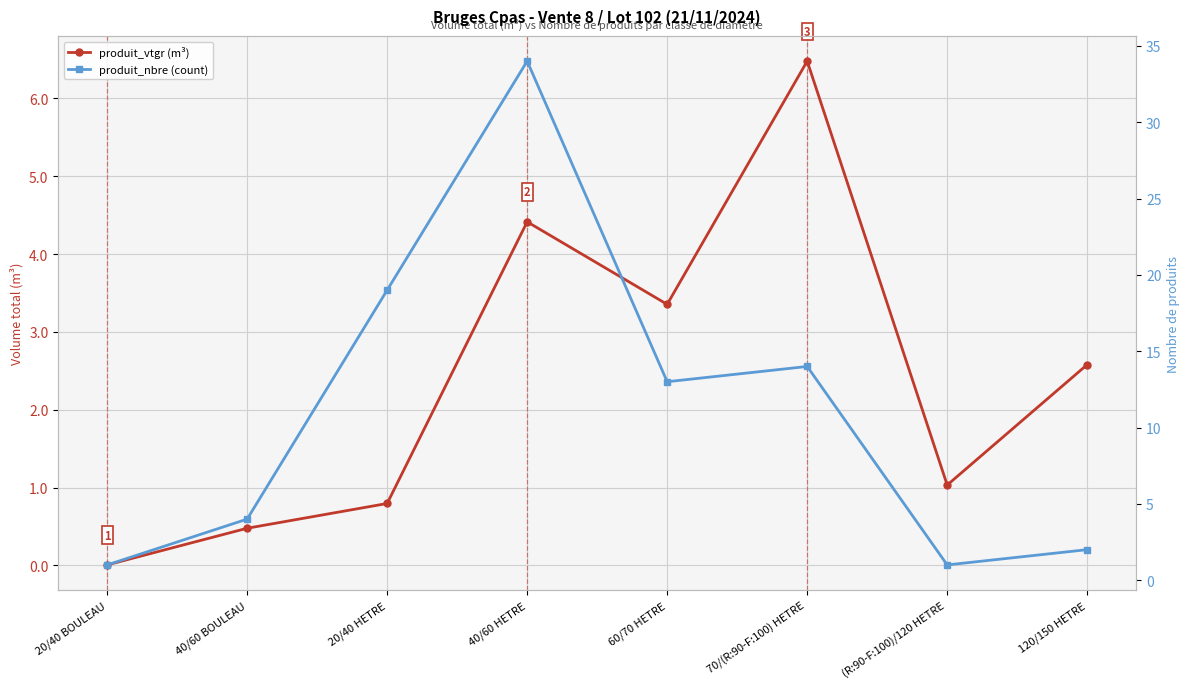

Where is produit_vtgr (m³) nearest to the value 3?

60/70 HETRE